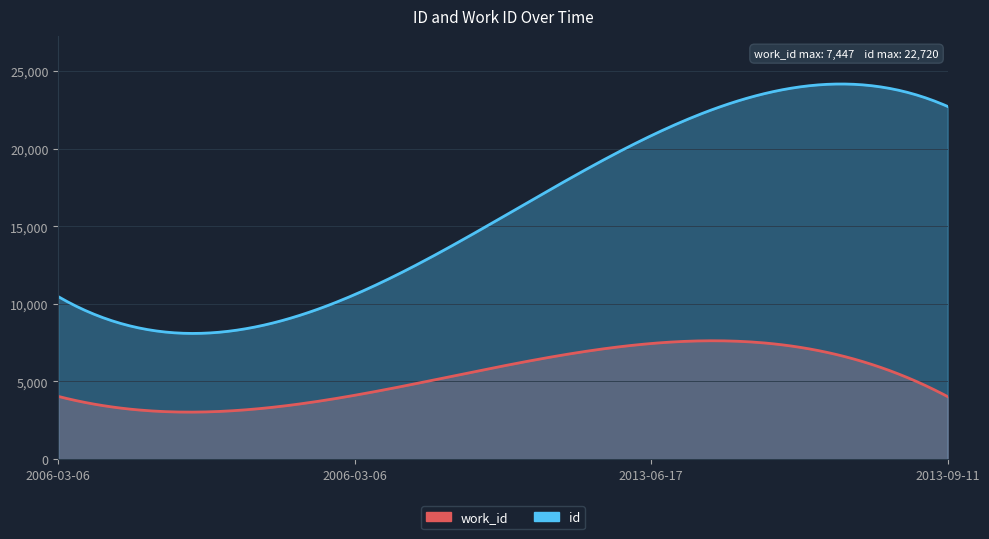

List the series in order of their overall mean, lowest first.

work_id, id